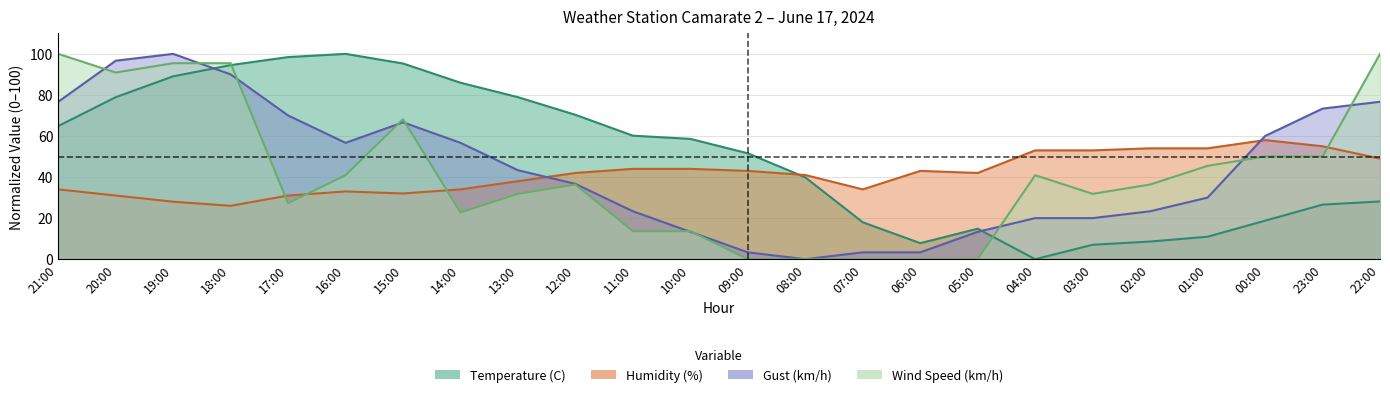

Rank the categories by Humidity (%) value from lowest to highest.

18:00, 19:00, 20:00, 17:00, 15:00, 16:00, 21:00, 14:00, 07:00, 13:00, 08:00, 12:00, 05:00, 09:00, 06:00, 11:00, 10:00, 22:00, 04:00, 03:00, 02:00, 01:00, 23:00, 00:00